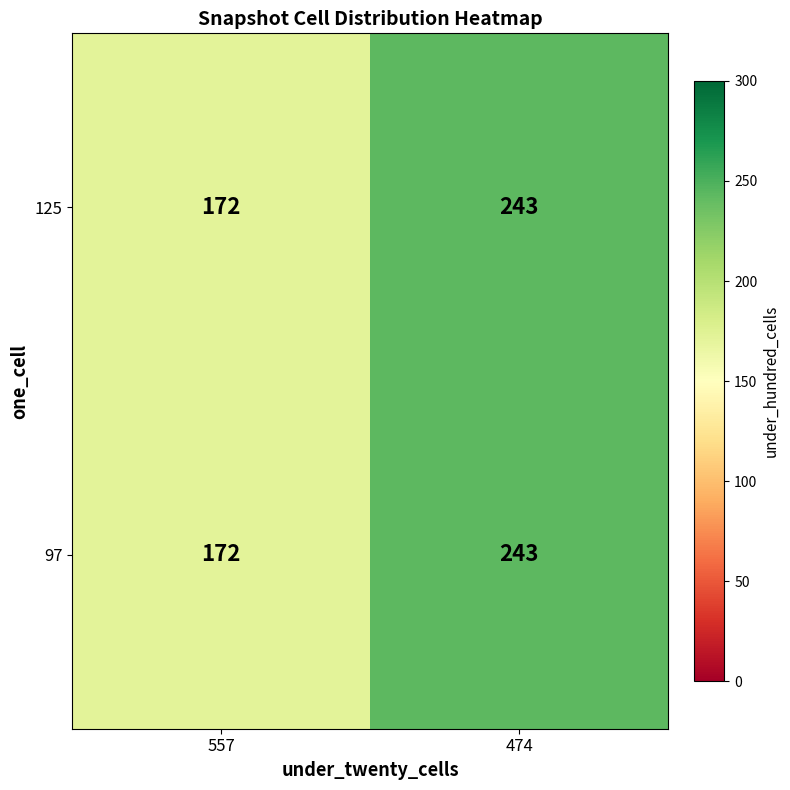

Count the number of data series in this chart.

2